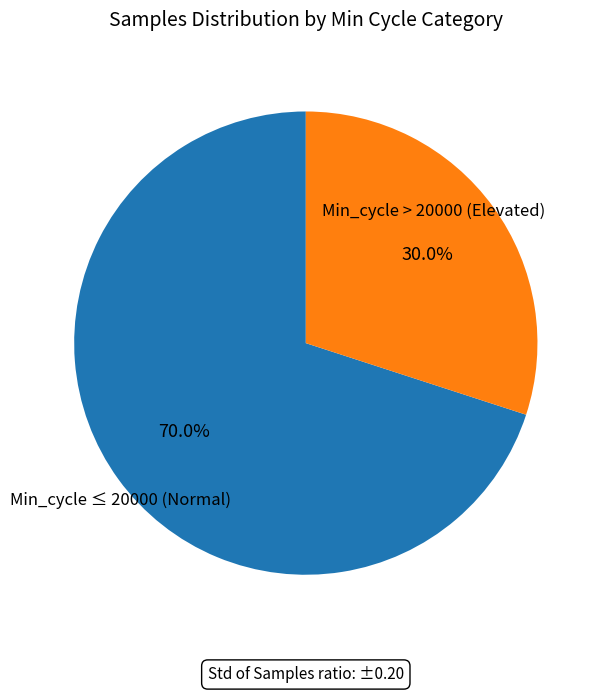

What percentage is NOT represented by Min_cycle ≤ 20000 (Normal)?

30.0%